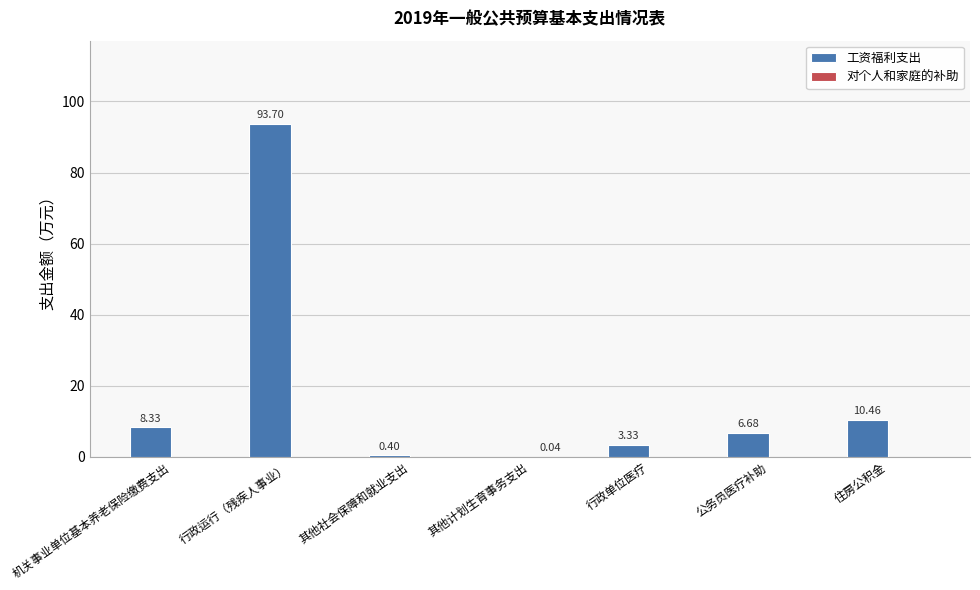

Between 机关事业单位基本养老保险缴费支出 and 其他计划生育事务支出, which series saw the biggest shift?

工资福利支出